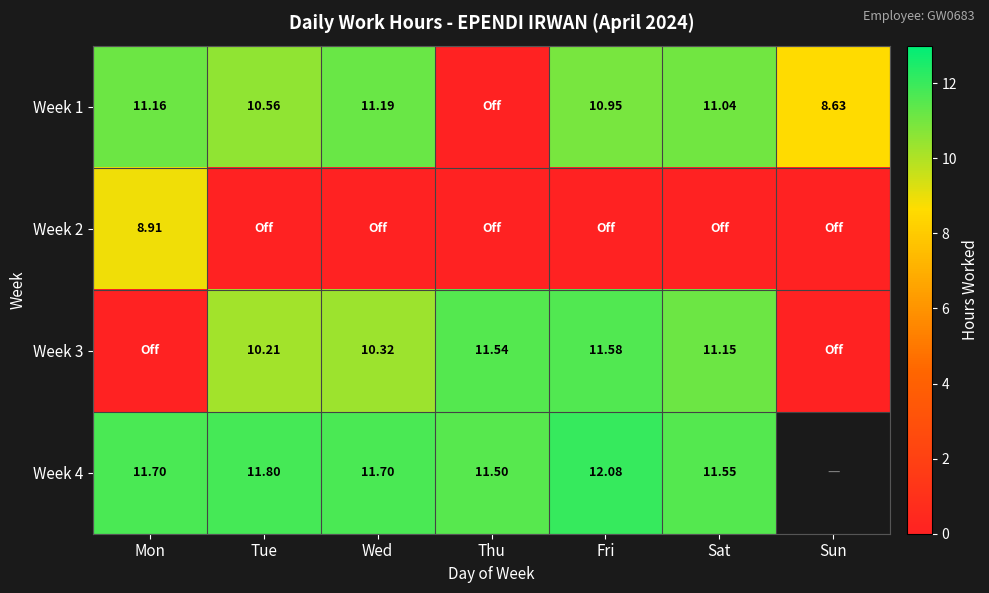

Is the value of Week 3 at Sat greater than the value of Week 1 at Tue?

Yes